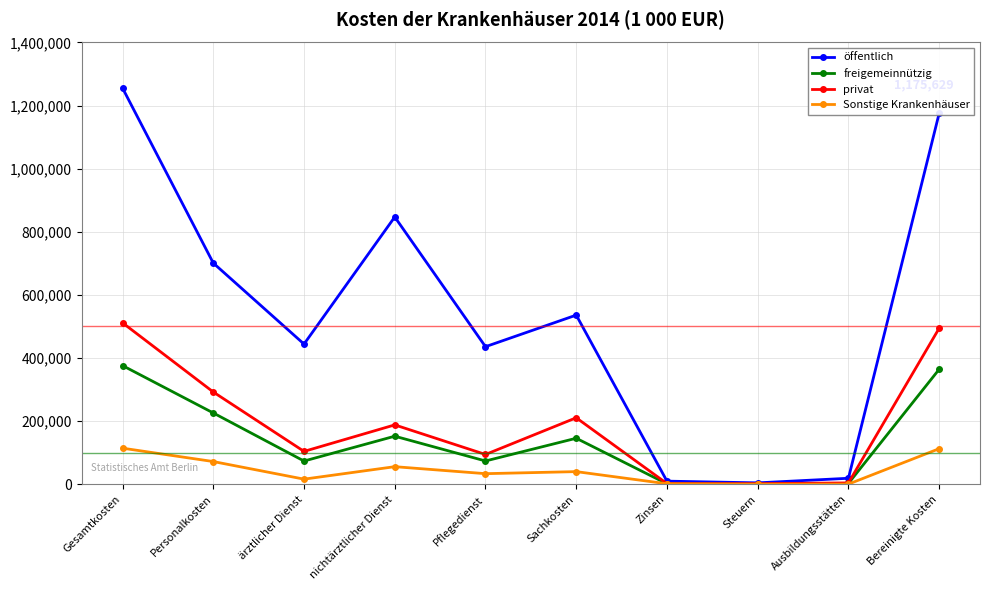

At which category does öffentlich reach its first local peak?

nichtärztlicher Dienst